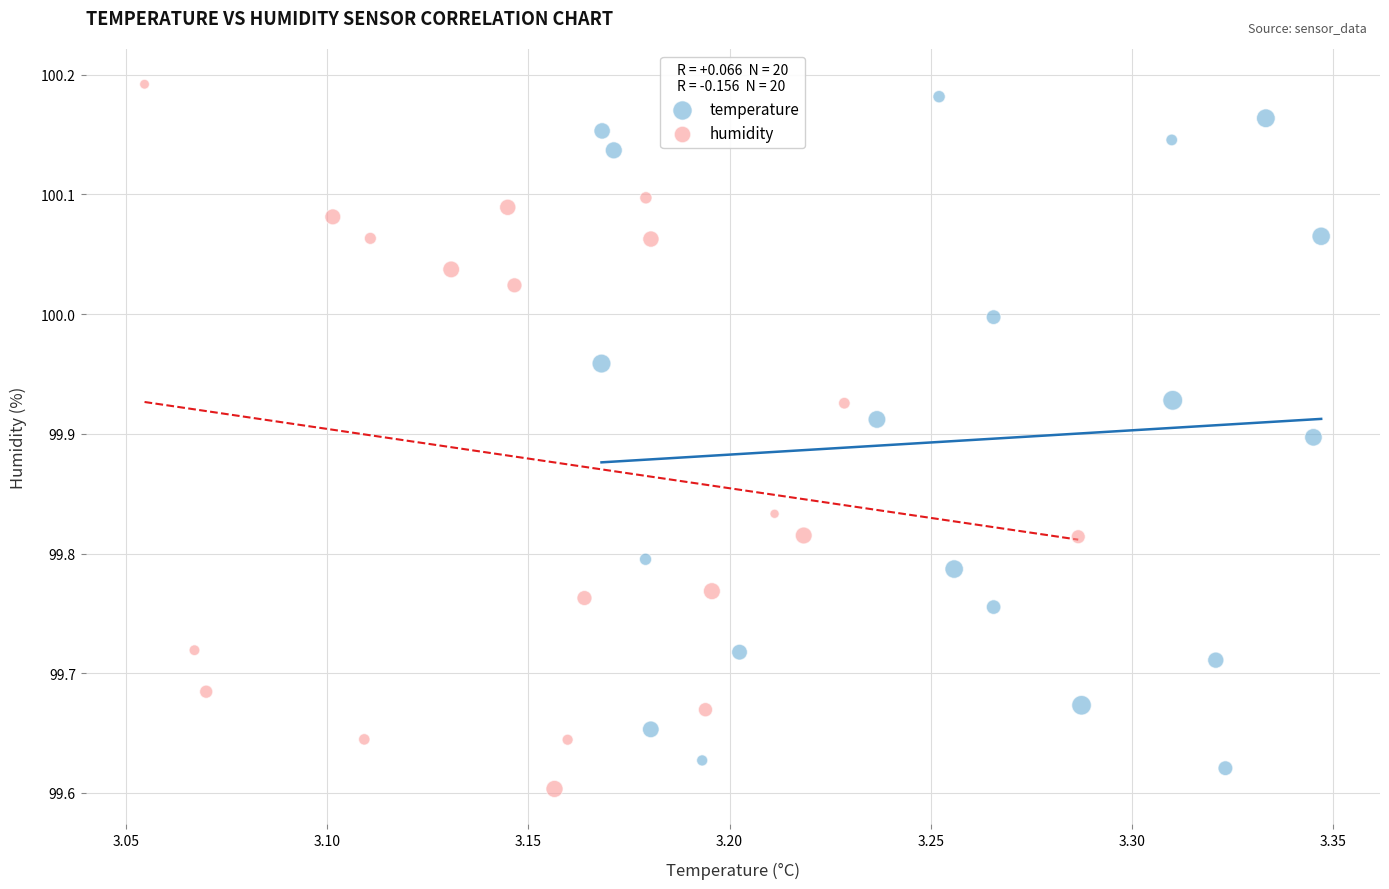

Which series contains the lowest Y value?

humidity